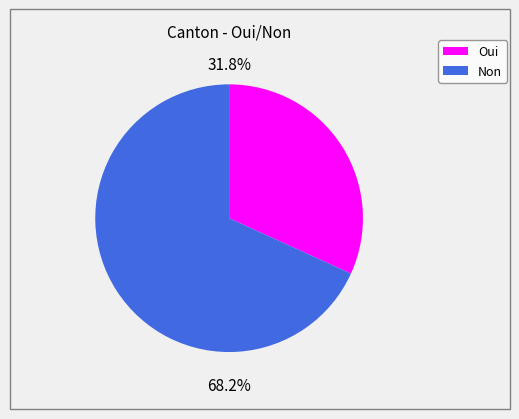

To the nearest percent, what percentage of the pie is Oui?

32%